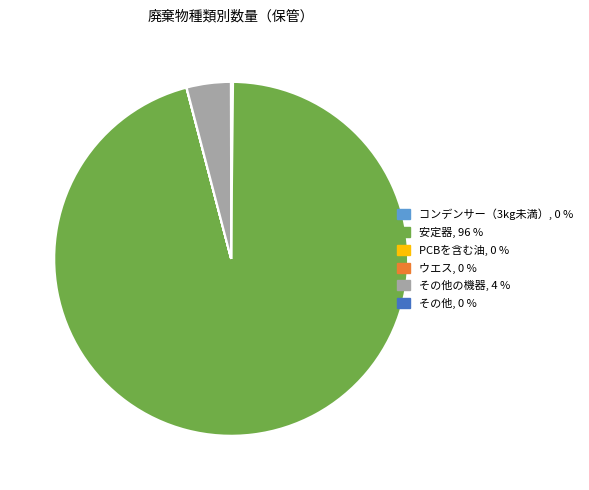

Does any single category account for the majority?

Yes